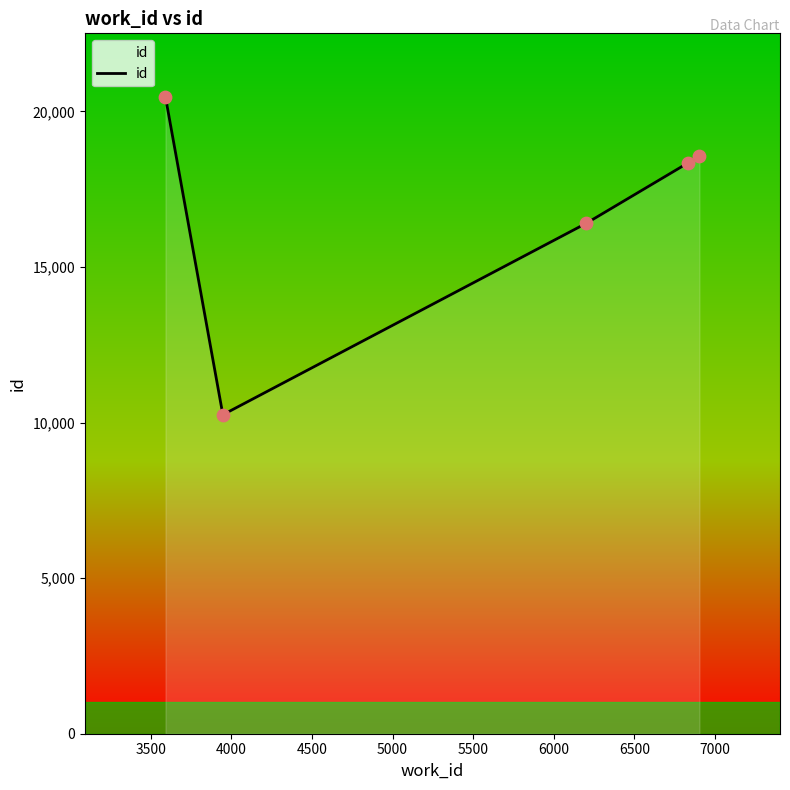

What is the sum of all values?

84024